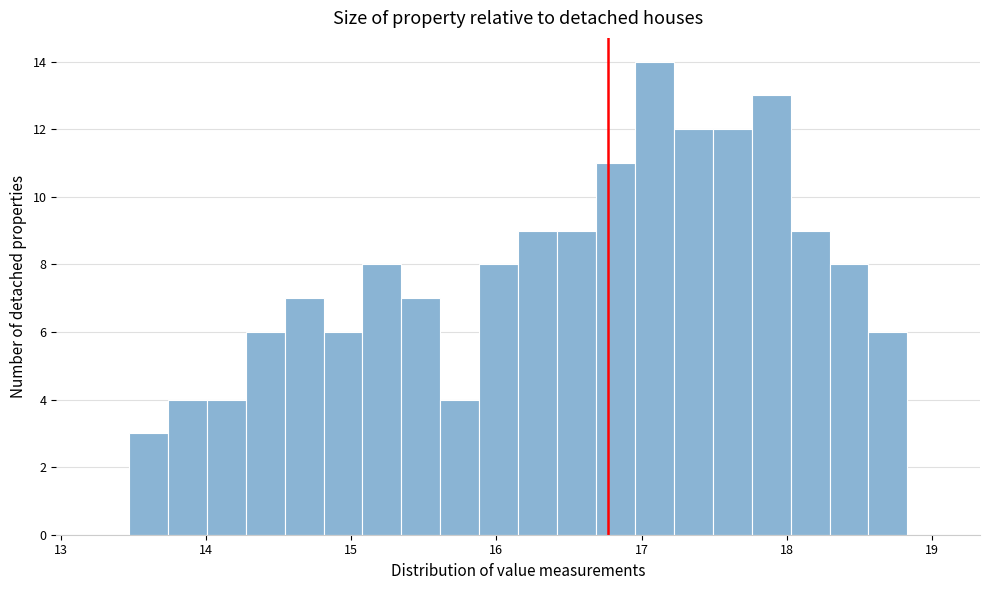

Read against the x-axis, roughly where is the centre of the tallest bar?

17.1